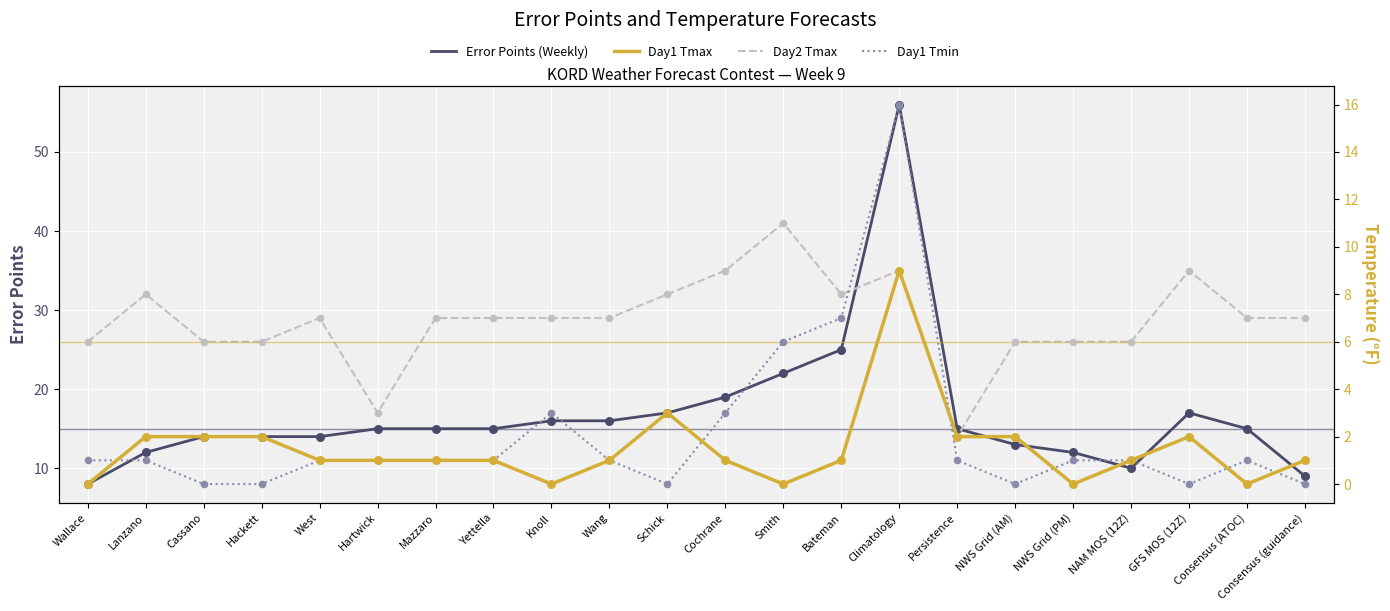

Which series has the largest total across all categories?

Error Points (Weekly)